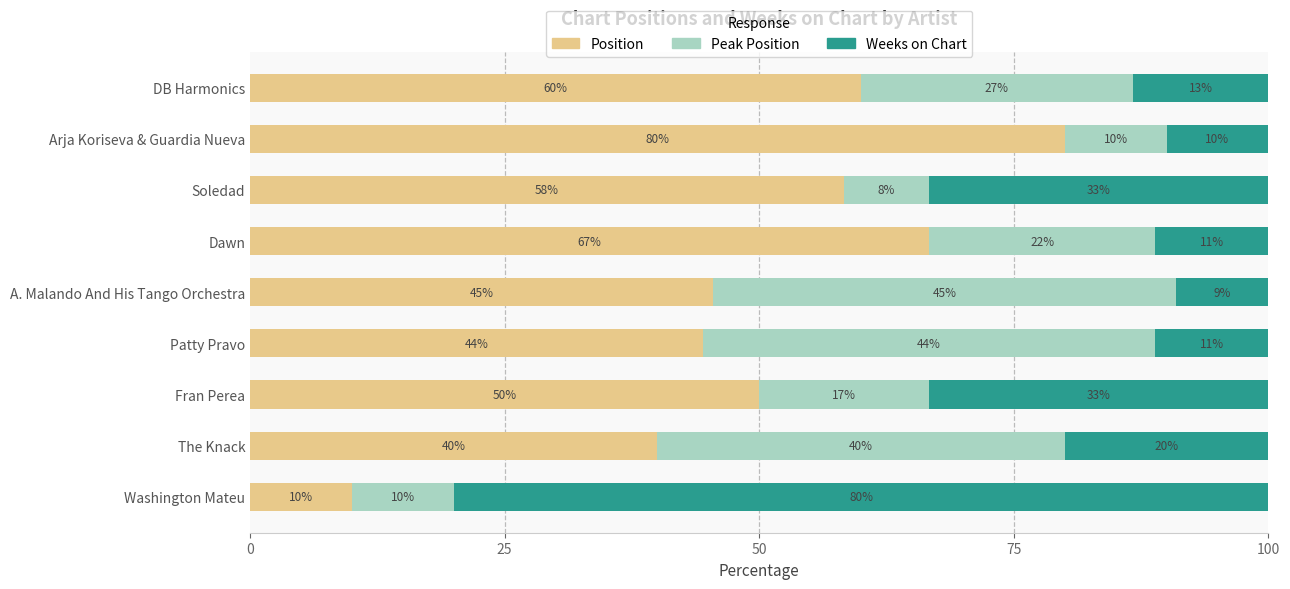

What are all the series names shown in the legend?

Position, Peak Position, Weeks on Chart